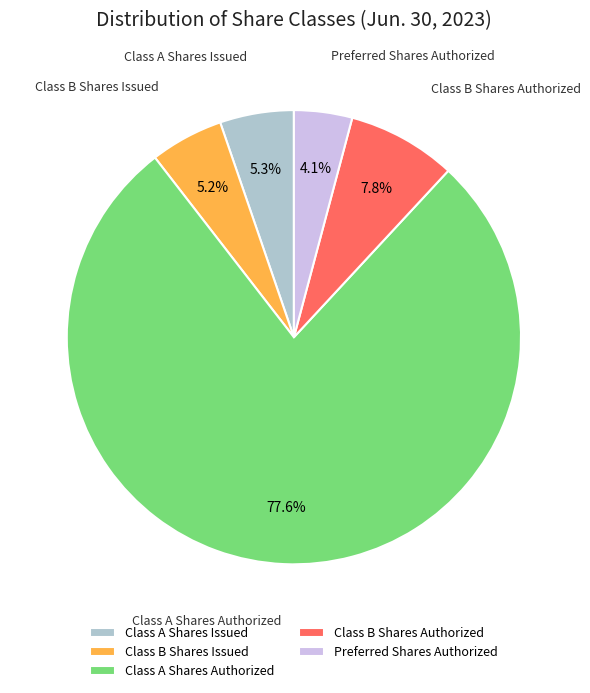

What is the ratio of the value at Preferred Shares Authorized to the value at Class B Shares Issued?

0.8